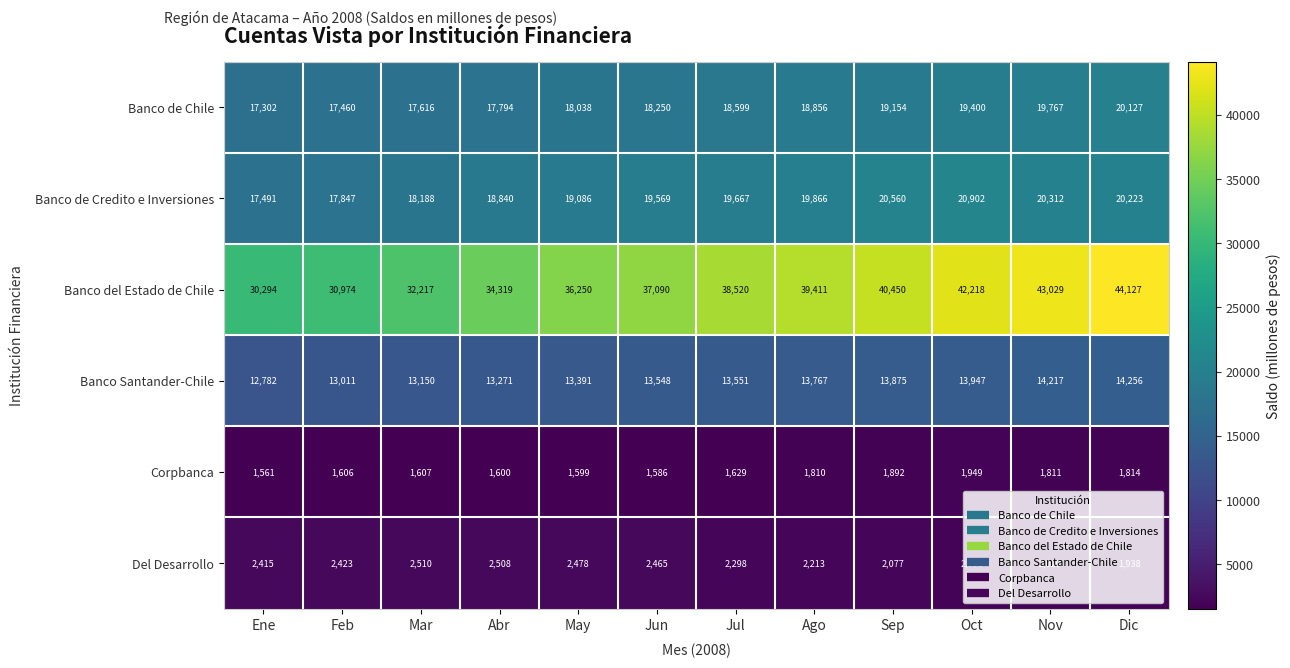

Rank the series at Dic from highest to lowest value.

Banco del Estado de Chile, Banco de Credito e Inversiones, Banco de Chile, Banco Santander-Chile, Del Desarrollo, Corpbanca